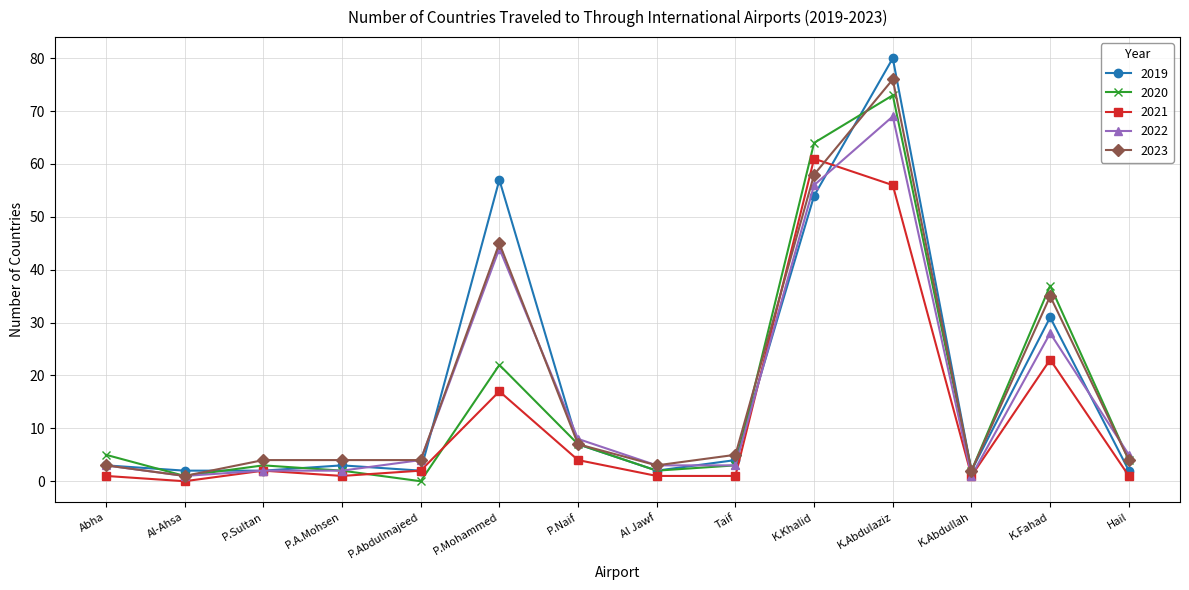

What is the difference between the maximum and minimum values in the 2020 series?

73